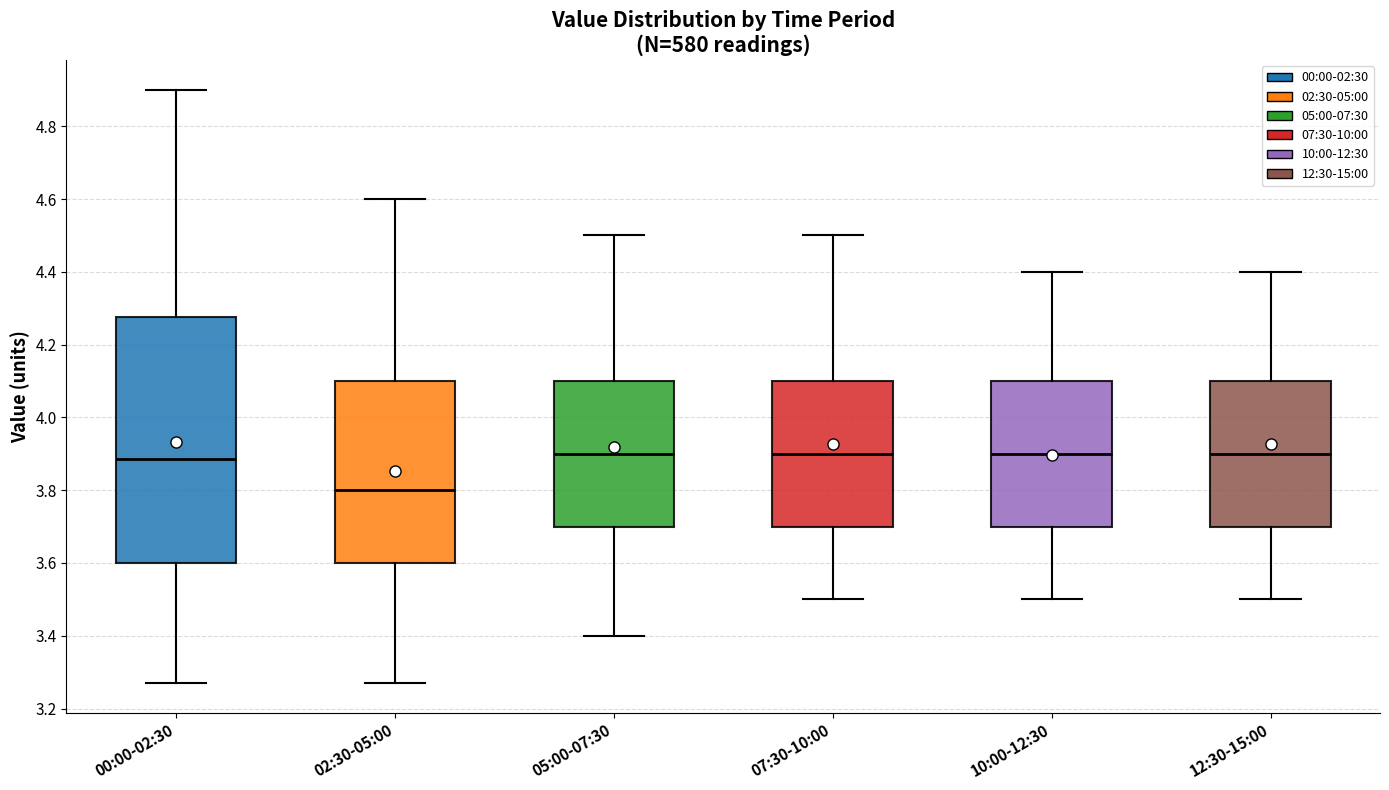

Reading left to right, read every box against the y-axis: the position of its median line, the range the box covers, and the ends of its whiskers. The values are not printed on the chart, so give them approximately, as read against the axis.

00:00-02:30: median 3.88, box 3.60 to 4.28, whiskers 3.28 to 4.90
02:30-05:00: median 3.80, box 3.60 to 4.10, whiskers 3.28 to 4.60
05:00-07:30: median 3.90, box 3.70 to 4.10, whiskers 3.40 to 4.50
07:30-10:00: median 3.90, box 3.70 to 4.10, whiskers 3.50 to 4.50
10:00-12:30: median 3.90, box 3.70 to 4.10, whiskers 3.50 to 4.40
12:30-15:00: median 3.90, box 3.70 to 4.10, whiskers 3.50 to 4.40